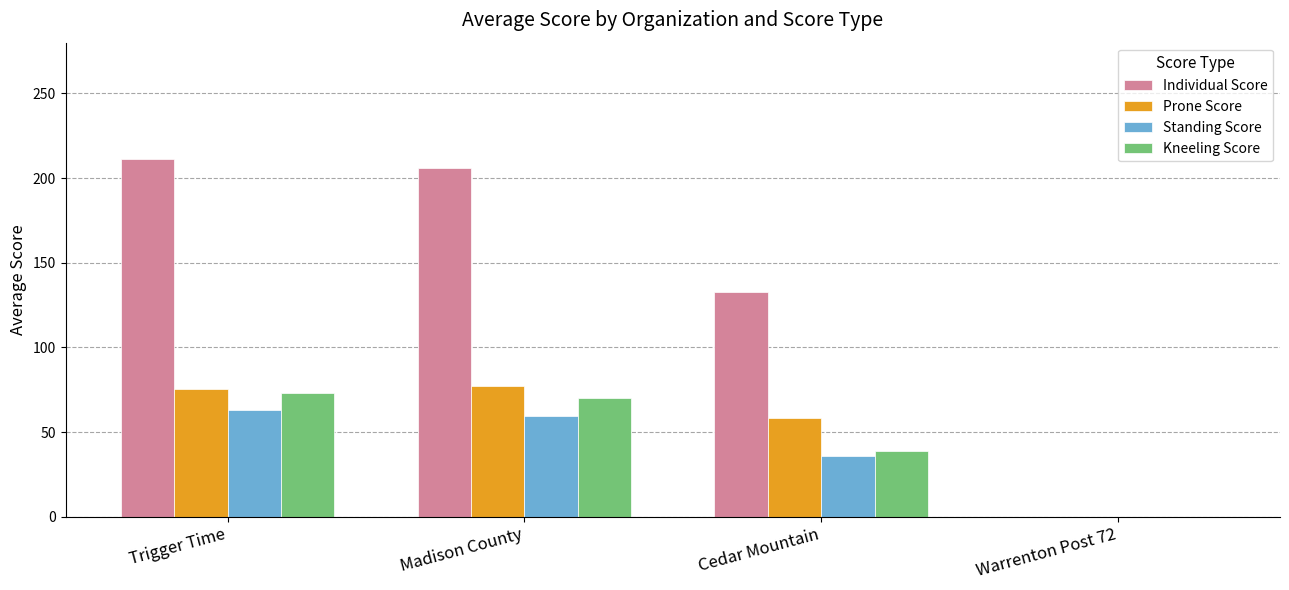

The Standing Score series shows 24.6 at Trigger Time. True or false?

False